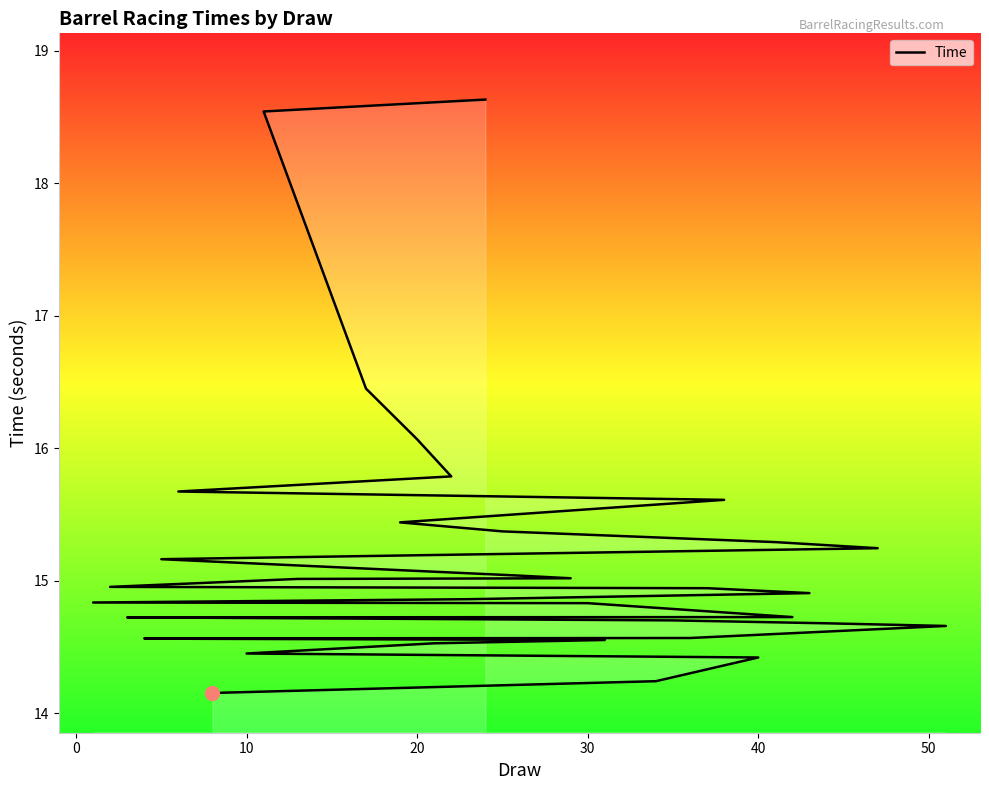

What is the average value?

15.2